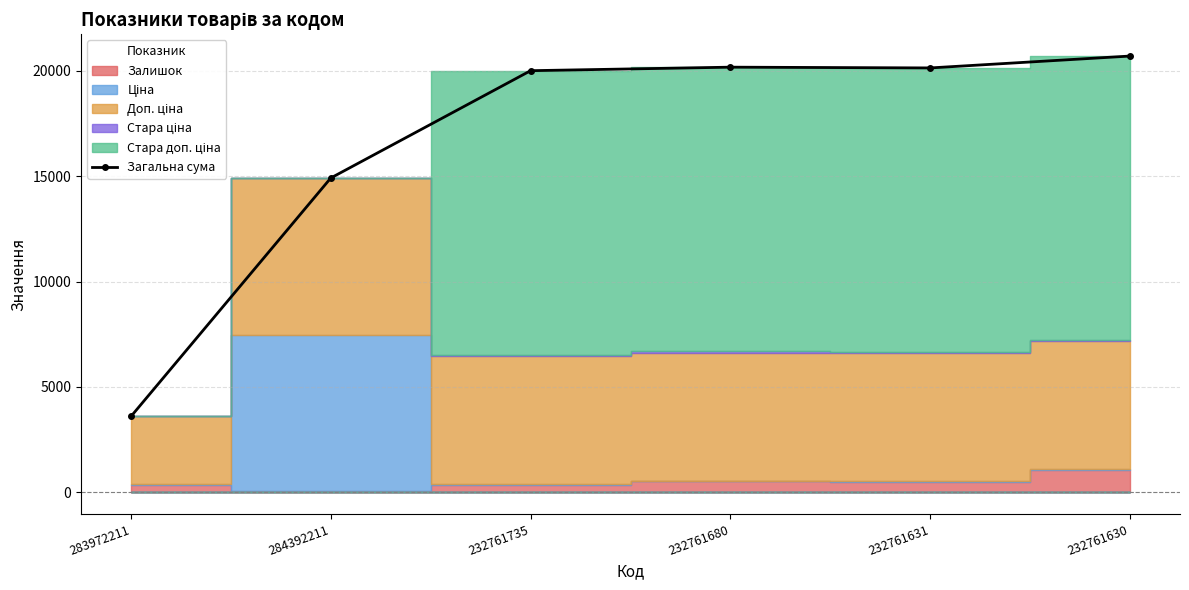

Rank the categories by value from lowest to highest.

283972211, 284392211, 232761735, 232761631, 232761680, 232761630